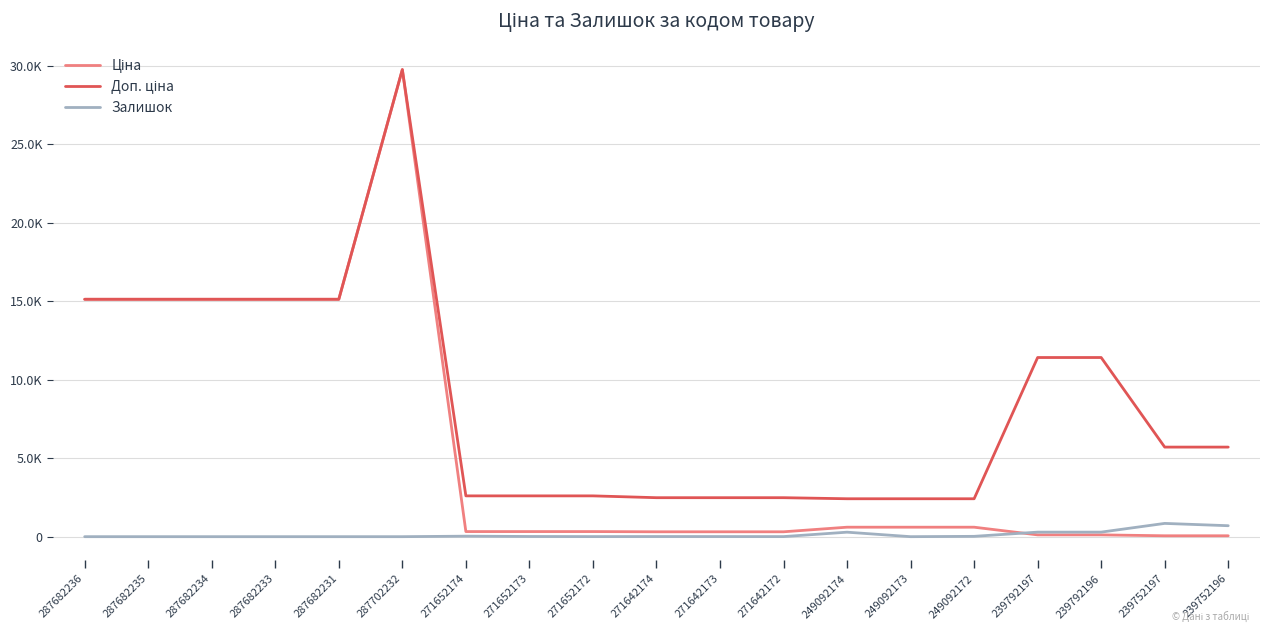

Does the chart display data point markers on the line(s)?

No